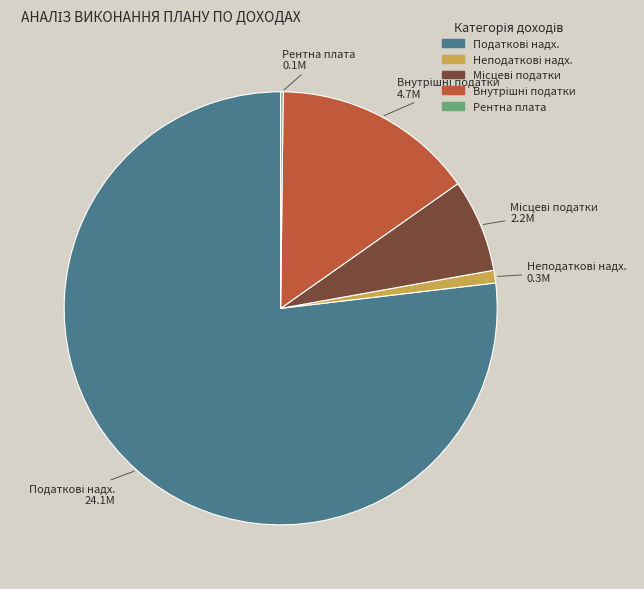

Is there a majority slice in this chart?

Yes